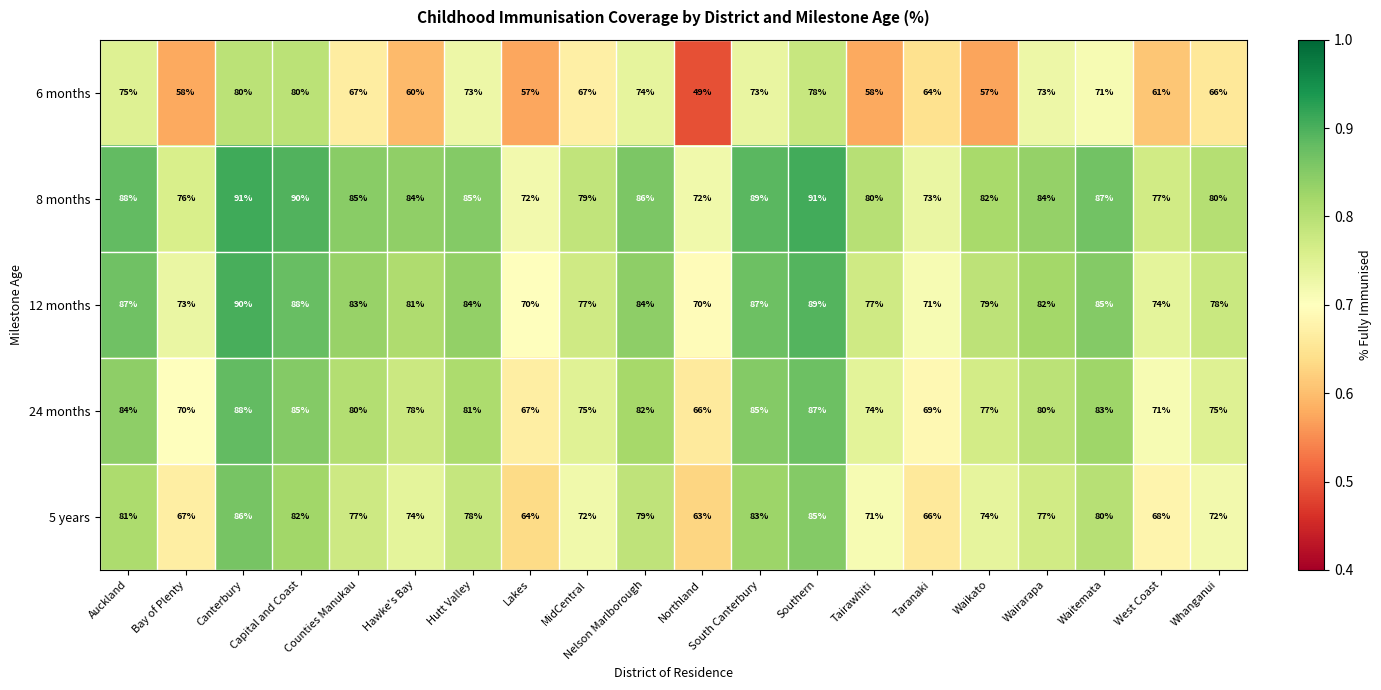

The 6 months series shows 35 at Lakes. True or false?

False